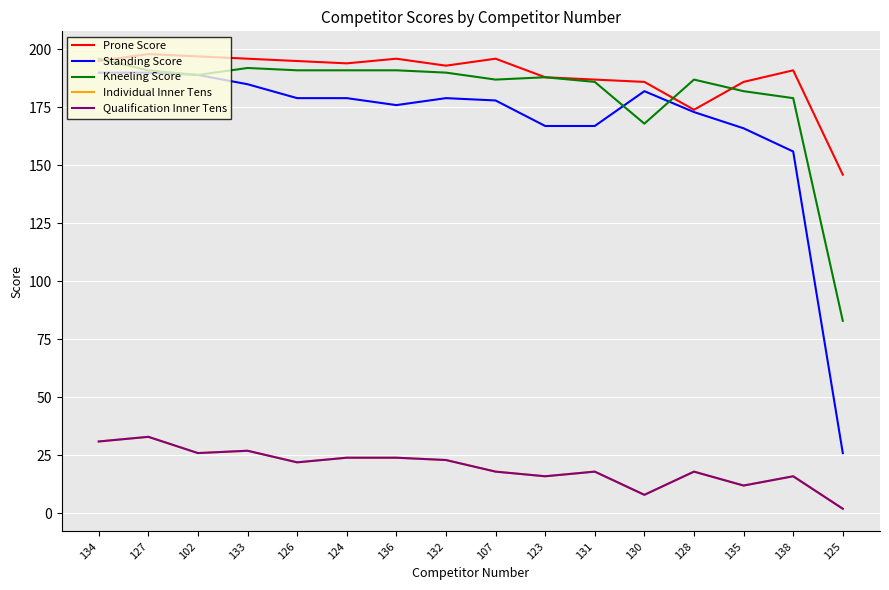

Which series changed the most between 133 and 136?

Standing Score